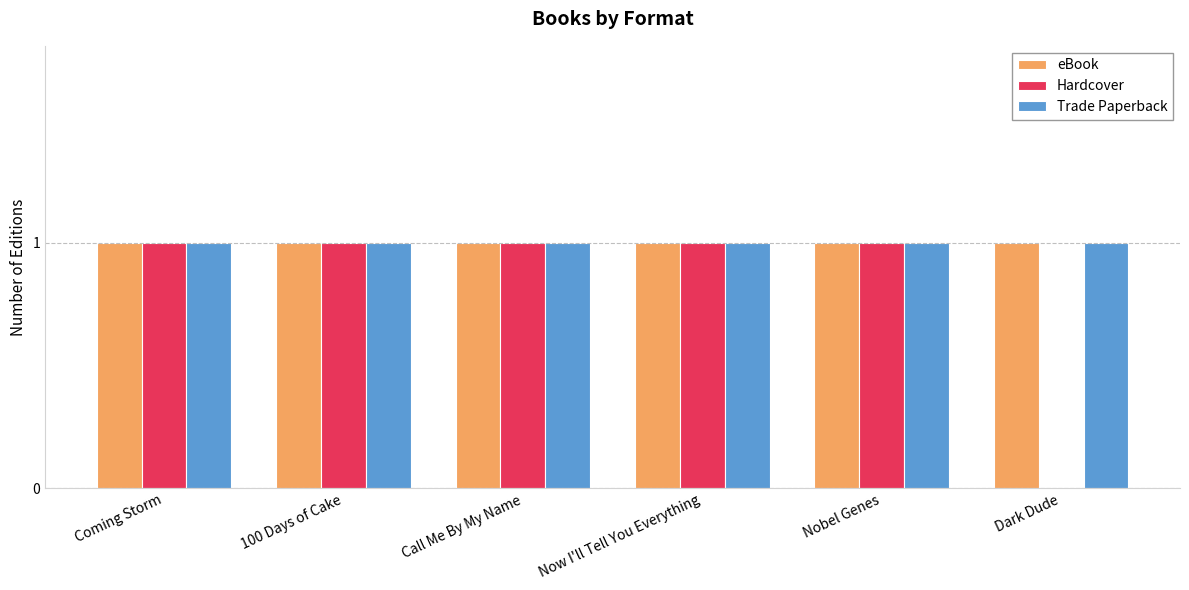

What is the total value across all series at 100 Days of Cake?

3